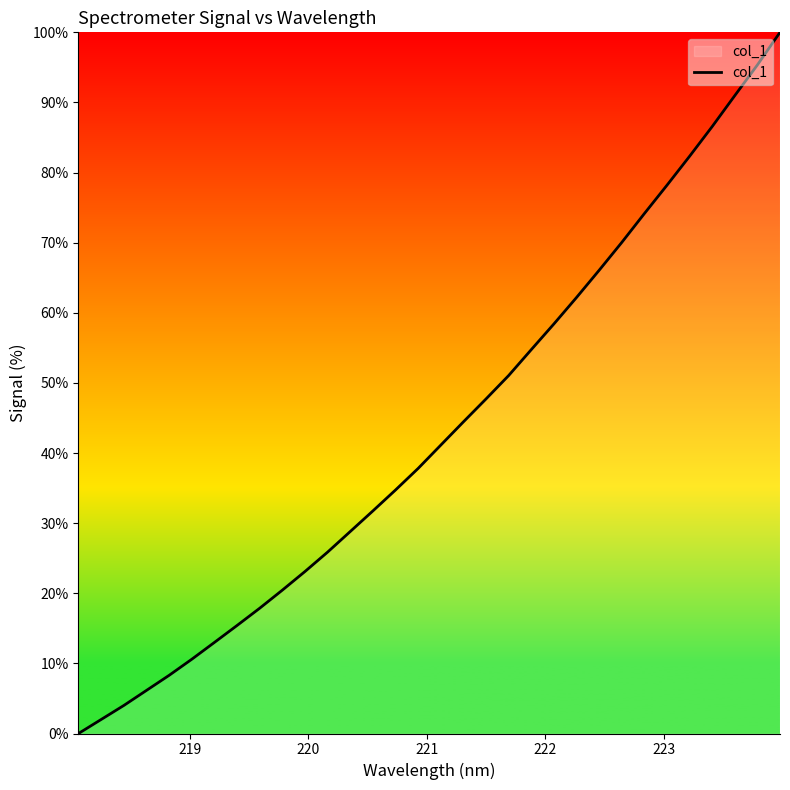

What is the greatest value displayed?

100.0